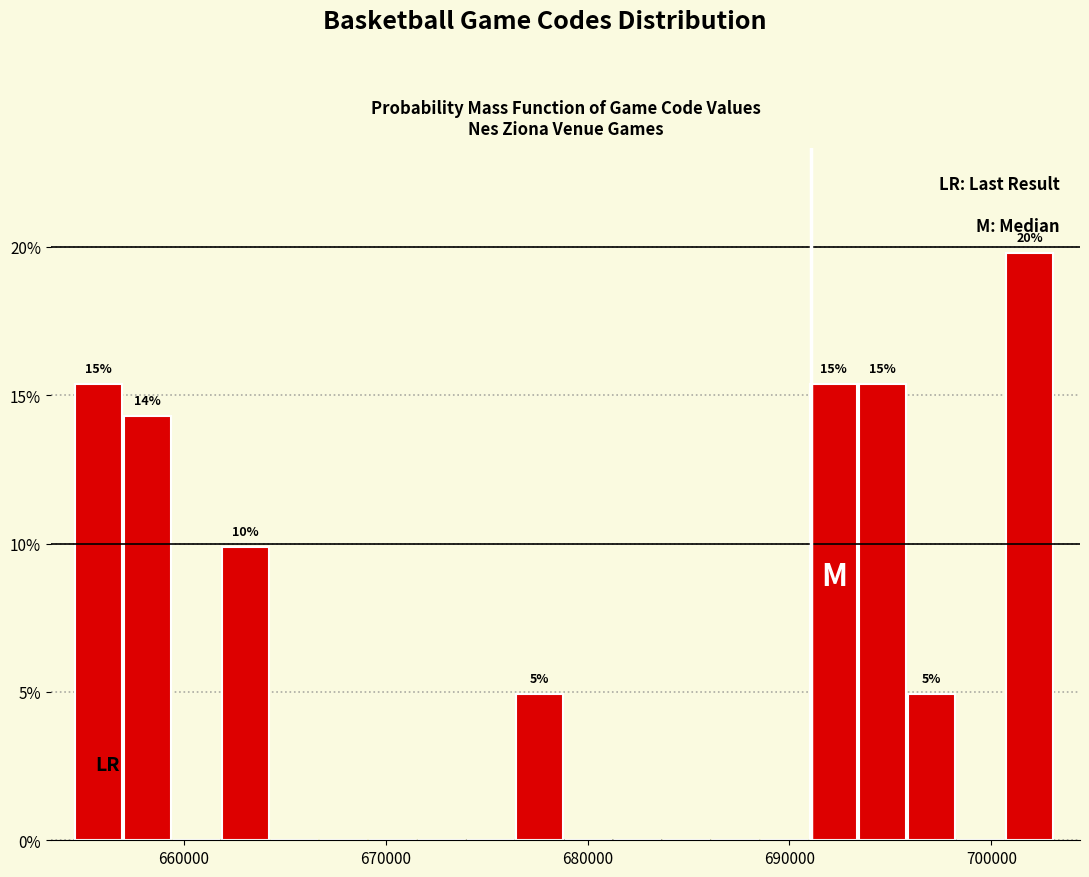

Around what value on the x-axis is the tallest bar? Give the approximate position of its centre, as read against the axis.

702000